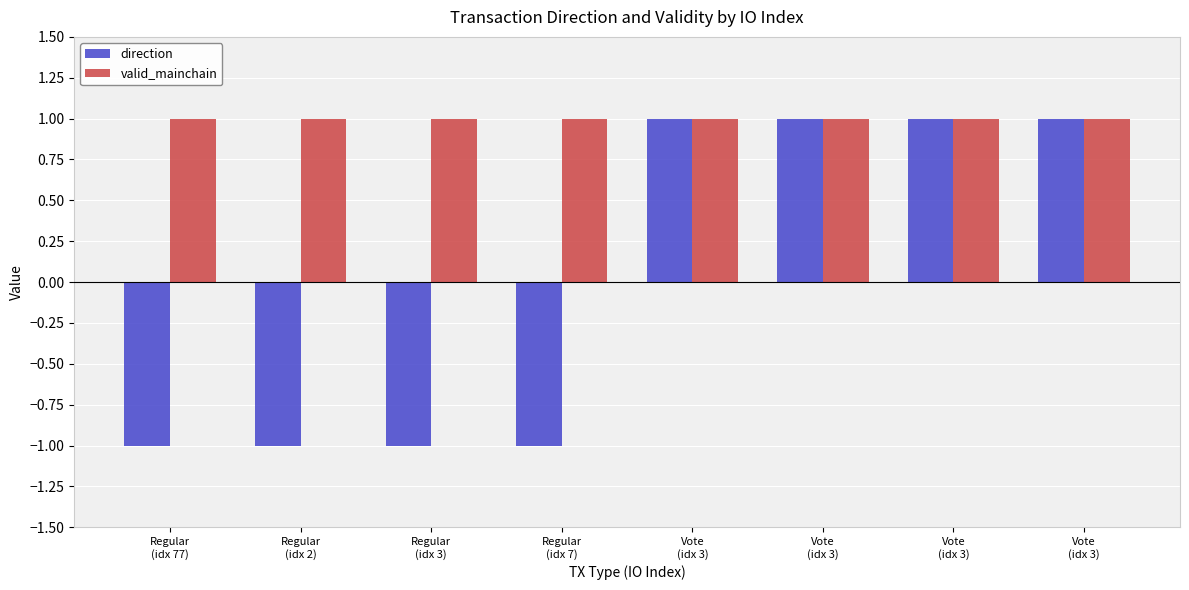

The value of direction at Vote
(idx 3) is 1. True or false?

True